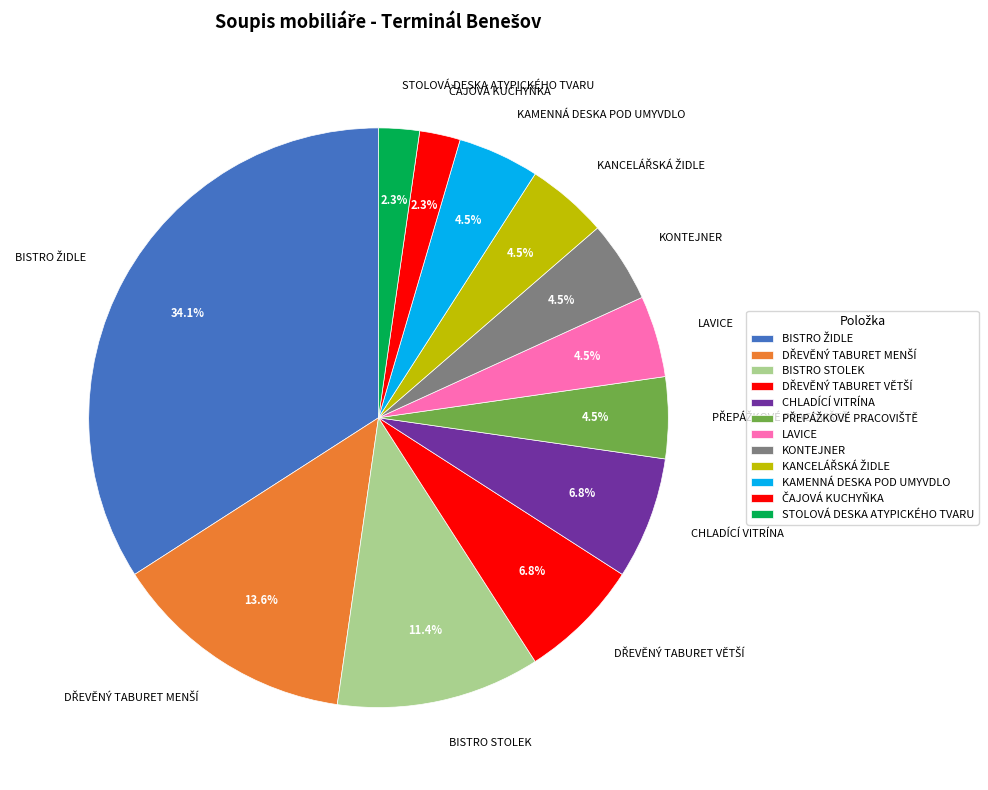

What percentage do STOLOVÁ DESKA ATYPICKÉHO TVARU and KONTEJNER together represent?

6.8%